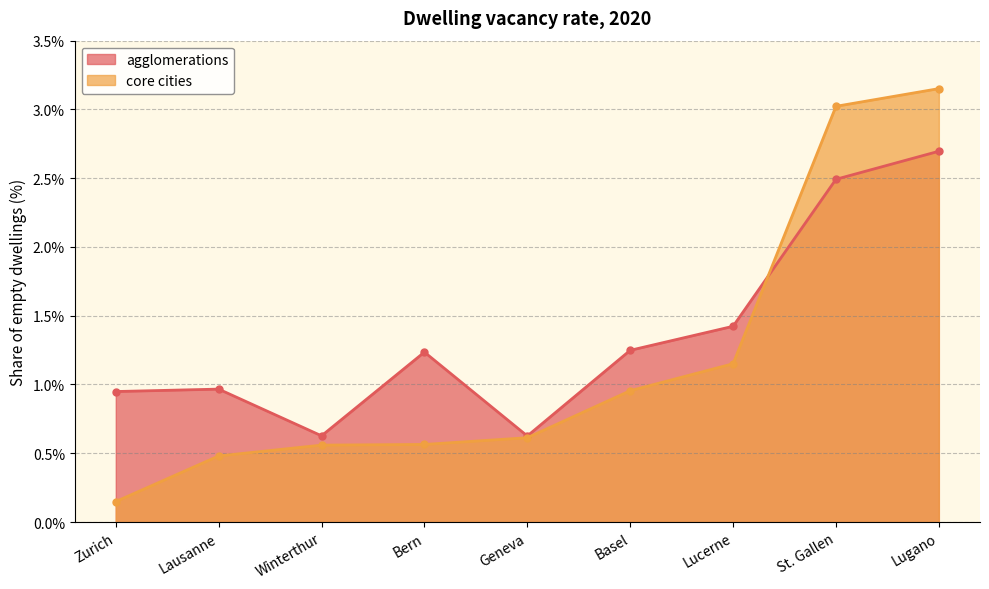

What is the difference between the maximum and second lowest values in the agglomerations series?

2.1